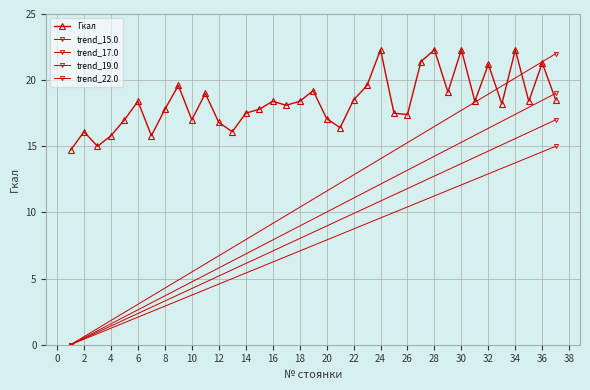

At which label does the data first exceed 18?

6